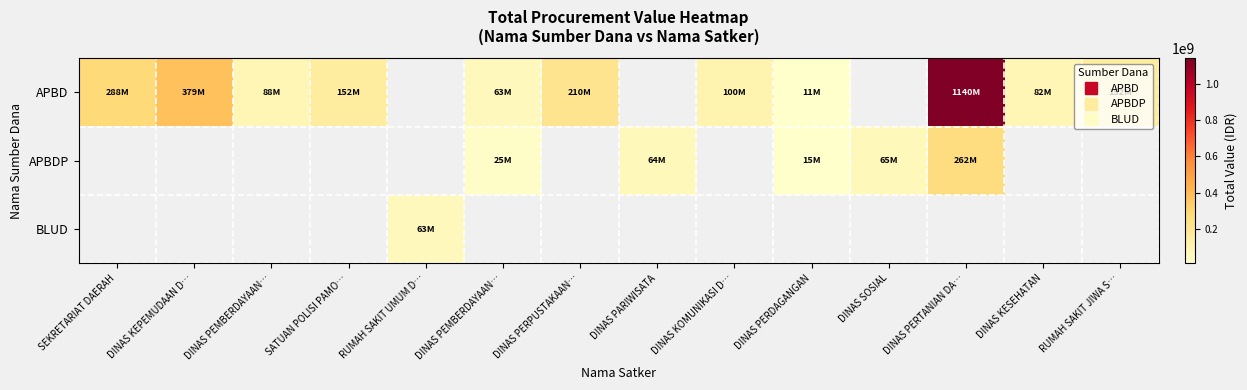

List the series in order of their peak value, highest first.

APBD, APBDP, BLUD